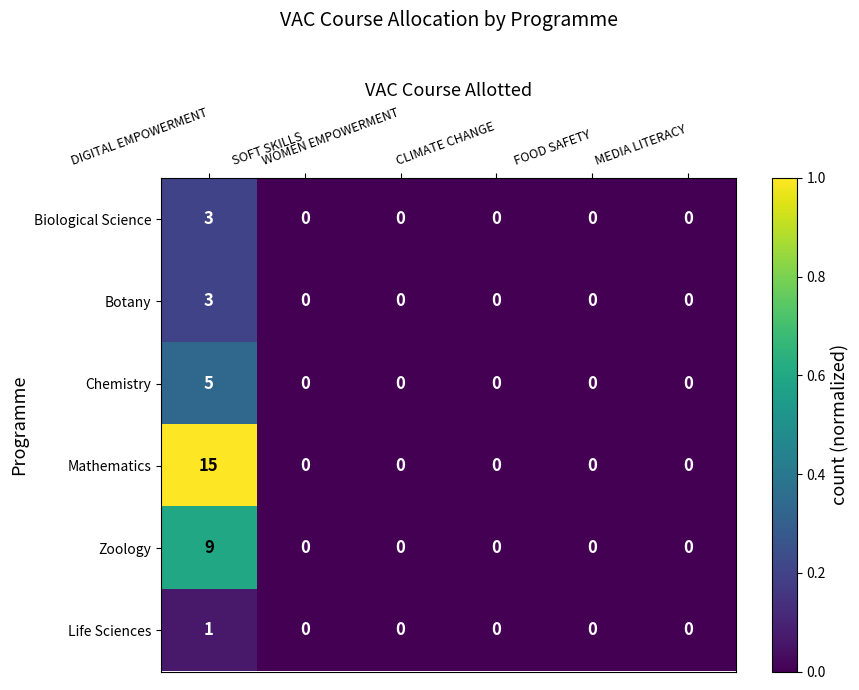

Which series has the largest total across all categories?

Mathematics